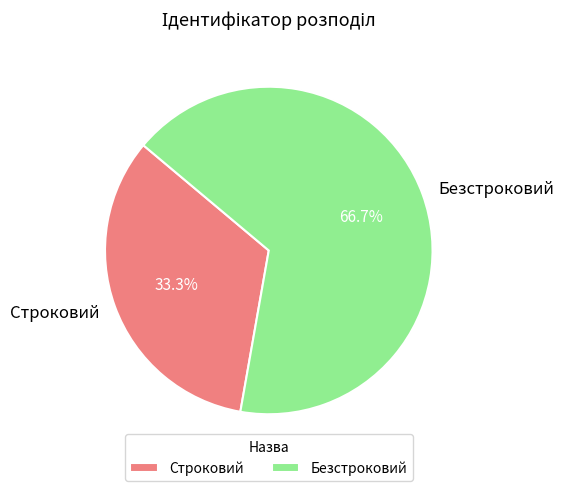

To the nearest percent, what portion does Строковий represent?

33%